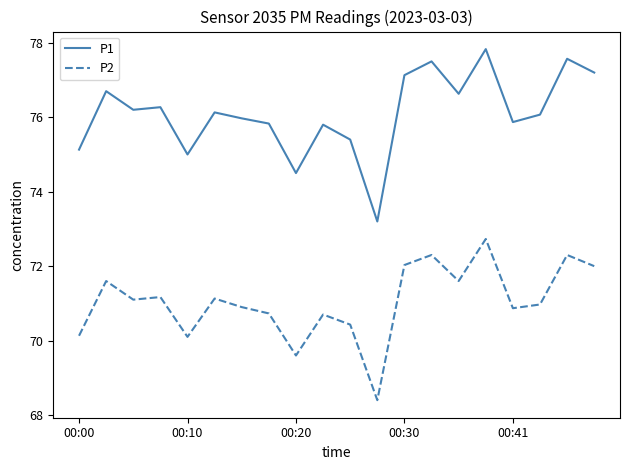

True or false: P2 and P1 cross at least once.

False